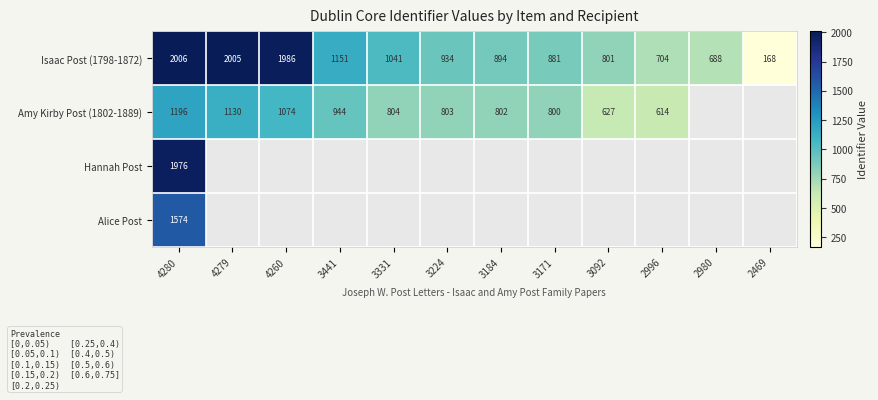

The value of Amy Kirby Post (1802-1889) at 4280 is 1613. True or false?

False